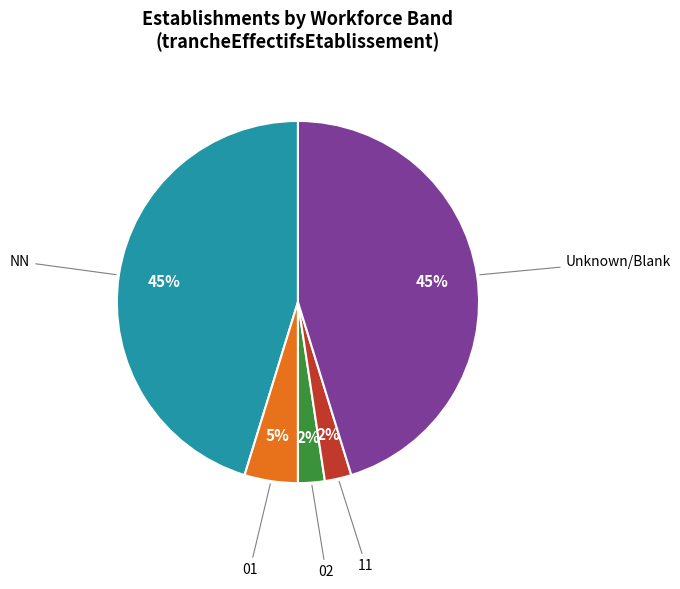

To the nearest percent, what is the average slice percentage?

20%